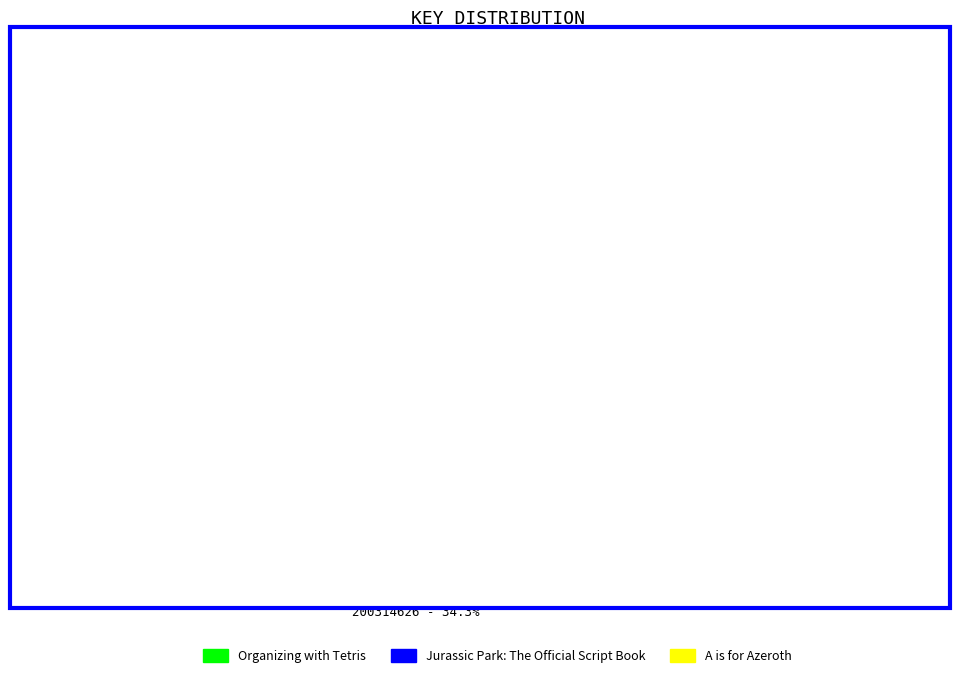

Do A is for Azeroth and Jurassic Park: The Official Script Book together represent more than half of the pie?

Yes